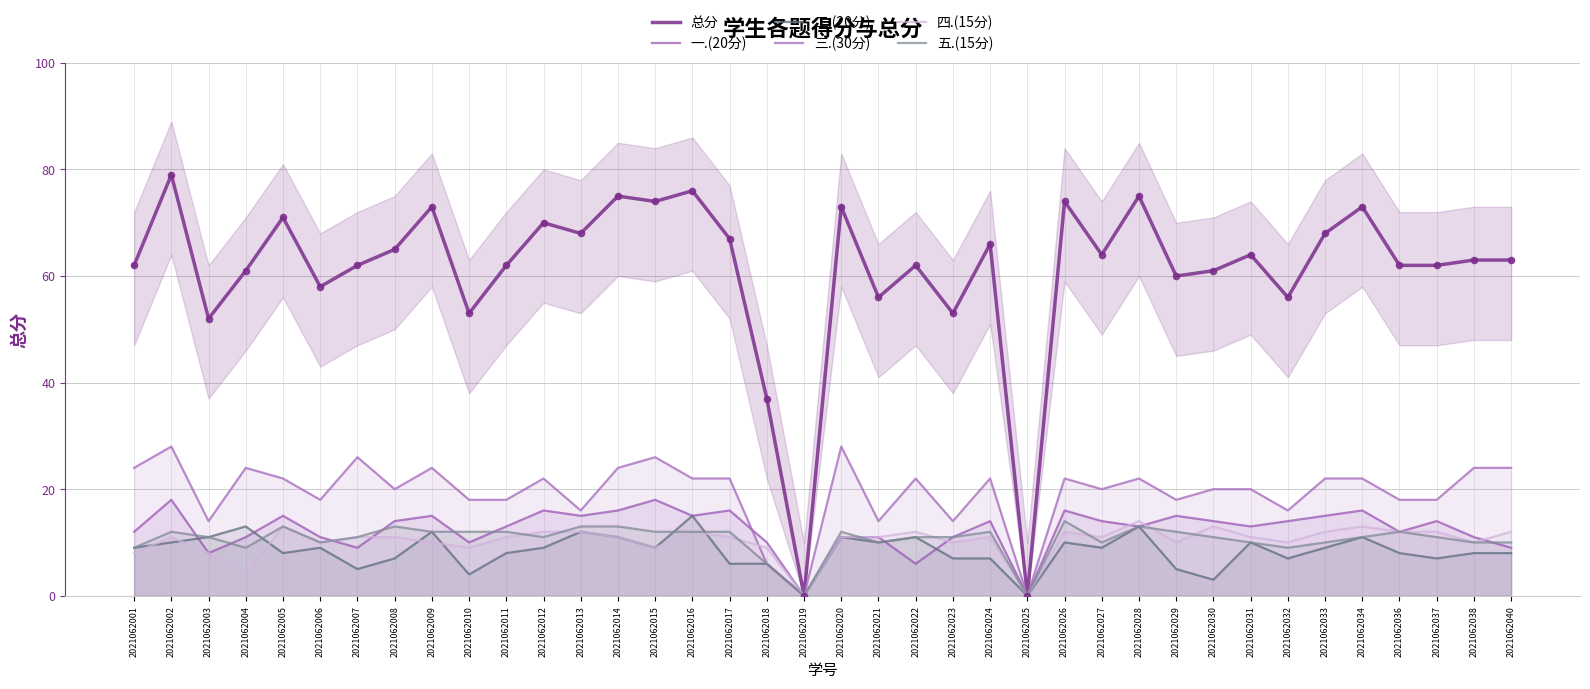

Which series has the largest total across all categories?

总分